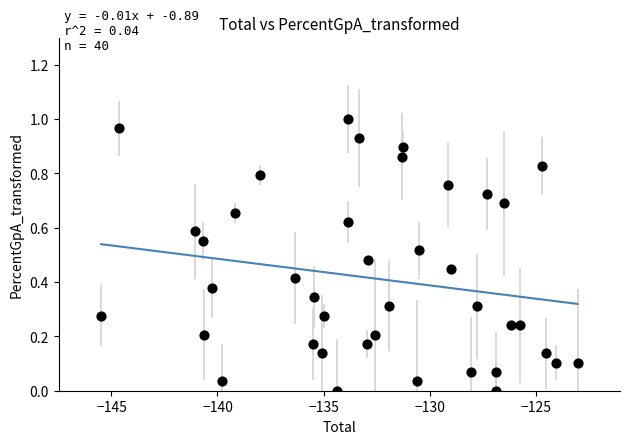

What is the range of X values (max minus min)?

22.5